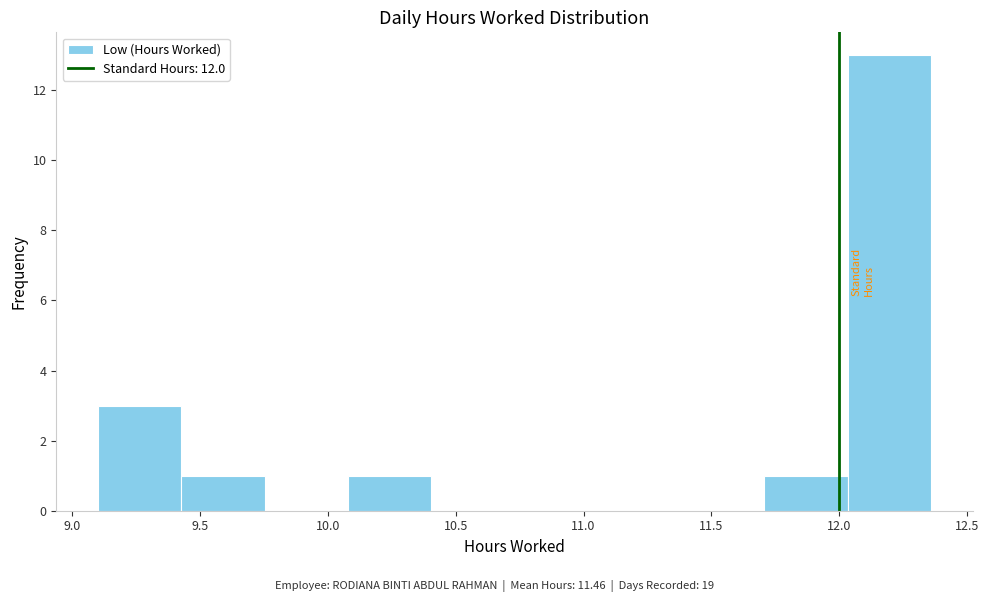

Reading left to right, transcribe this chart: for each bar, give the range it covers on the x-axis and its height. Neither the bar edges nor the heights are printed on the chart, so give them approximately, as read against the axes.

9.10 to 9.45: 3
9.45 to 9.75: 1
9.75 to 10.10: 0
10.10 to 10.40: 1
10.40 to 10.75: 0
10.75 to 11.05: 0
11.05 to 11.40: 0
11.40 to 11.70: 0
11.70 to 12.05: 1
12.05 to 12.35: 13